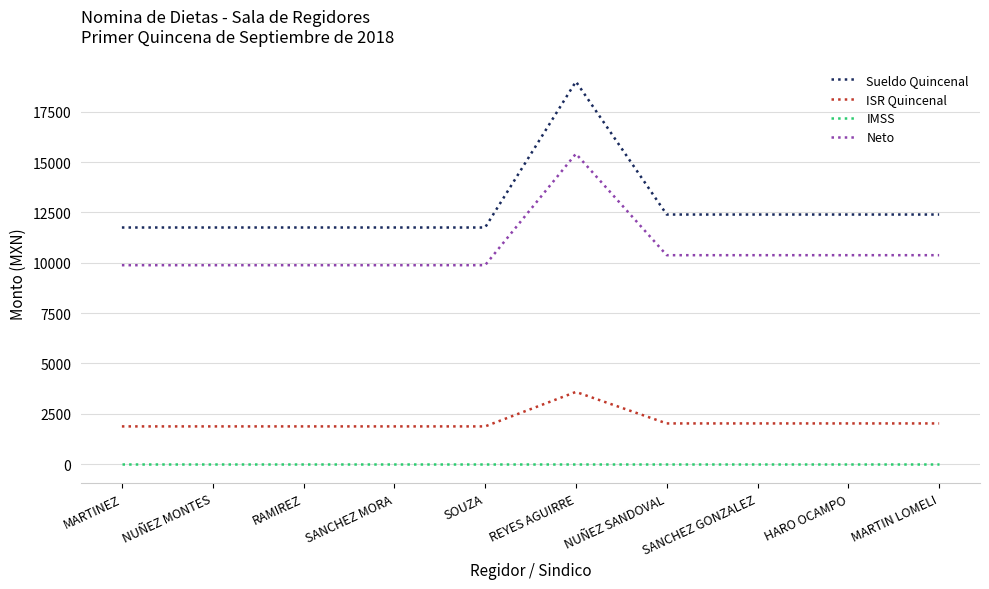

How many series are shown in this chart?

4